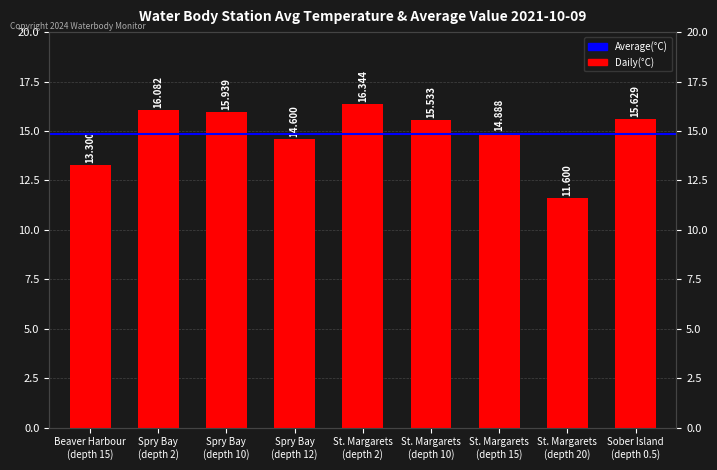

What is the change in value from Beaver Harbour (depth 15) to Spry Bay (depth 10)?

+2.6